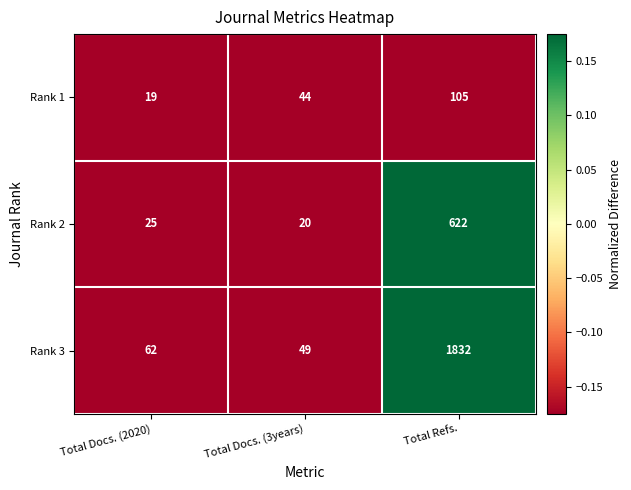

Reading right to left, what are all the values shown in this chart?

Rank 1: 105	44	19
Rank 2: 622	20	25
Rank 3: 1832	49	62